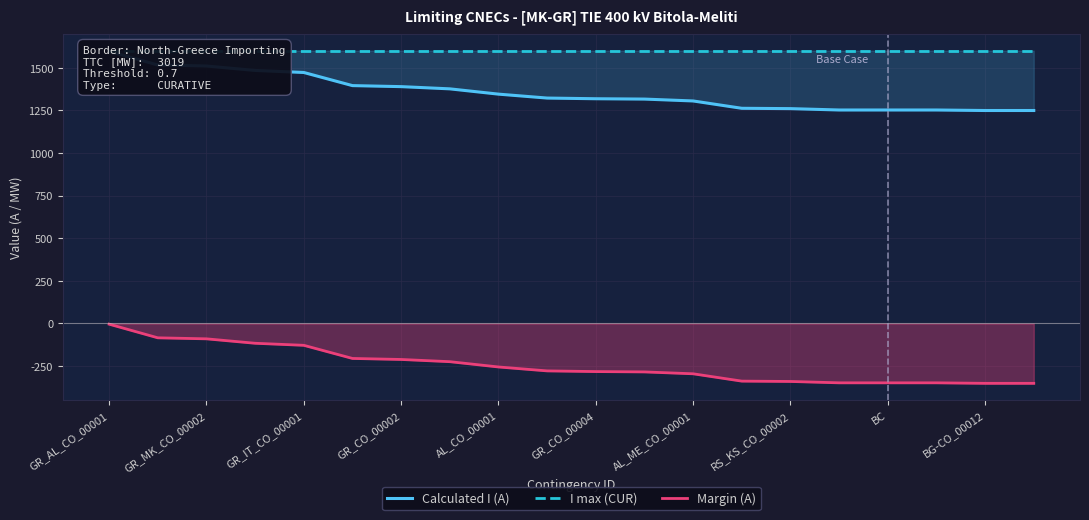

Is it true that Margin (A) equals -135 at RS_KS_CO_00002?

False